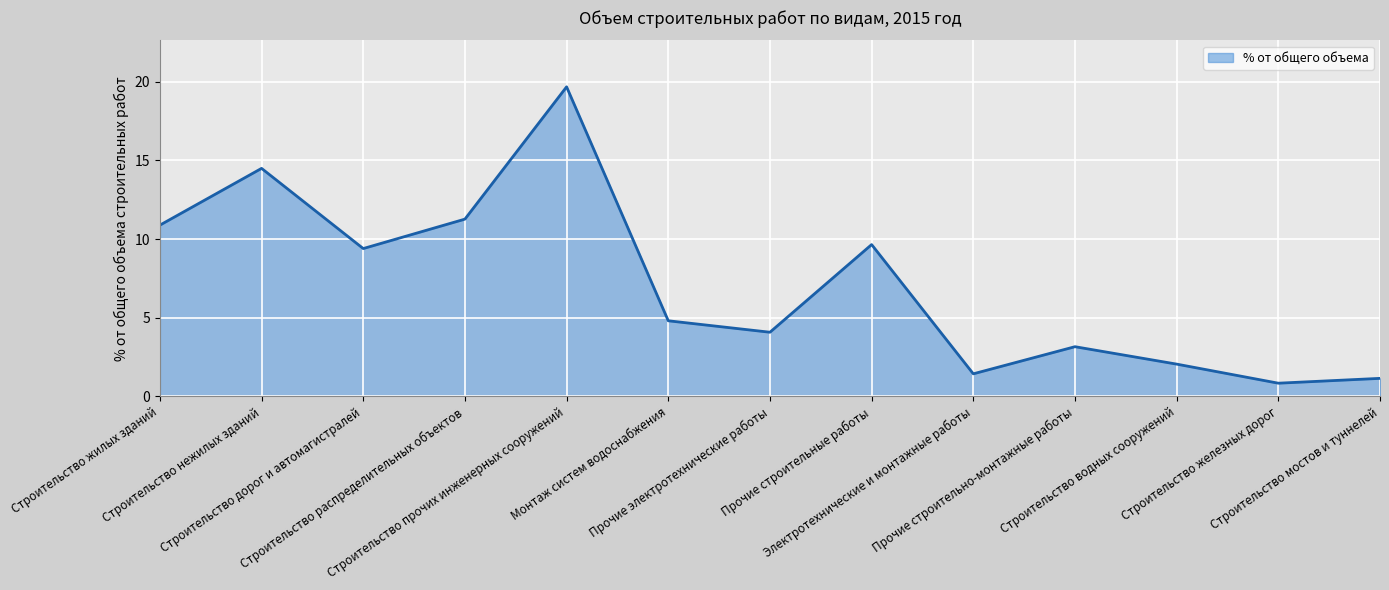

What value does the data have at Строительство водных сооружений?

2.1